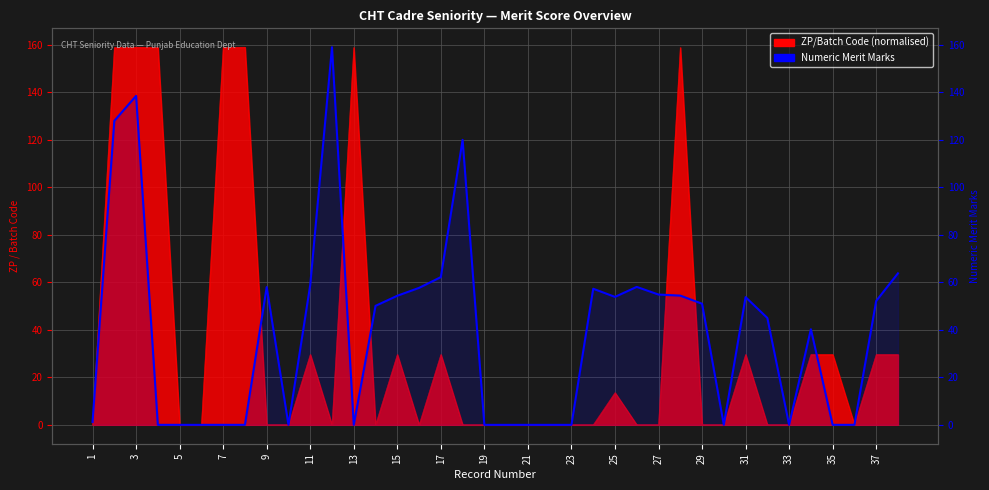

What is the difference between the maximum and minimum values?

159.0